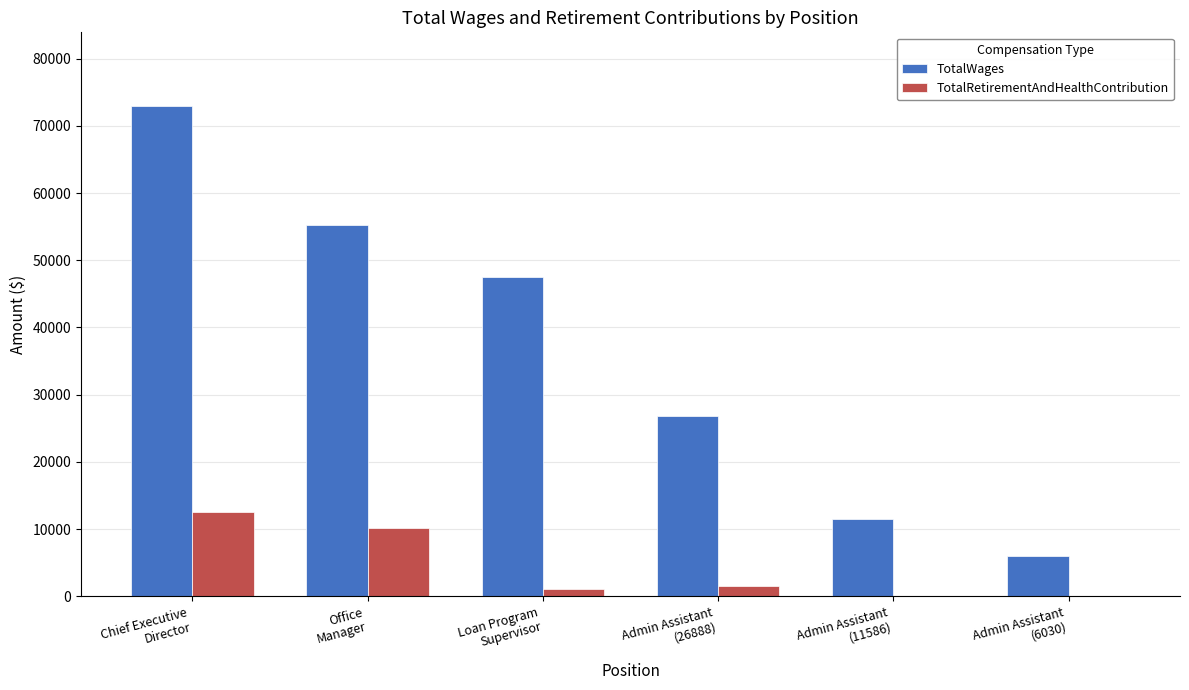

Between Loan Program
Supervisor and Admin Assistant
(26888), which series saw the biggest shift?

TotalWages